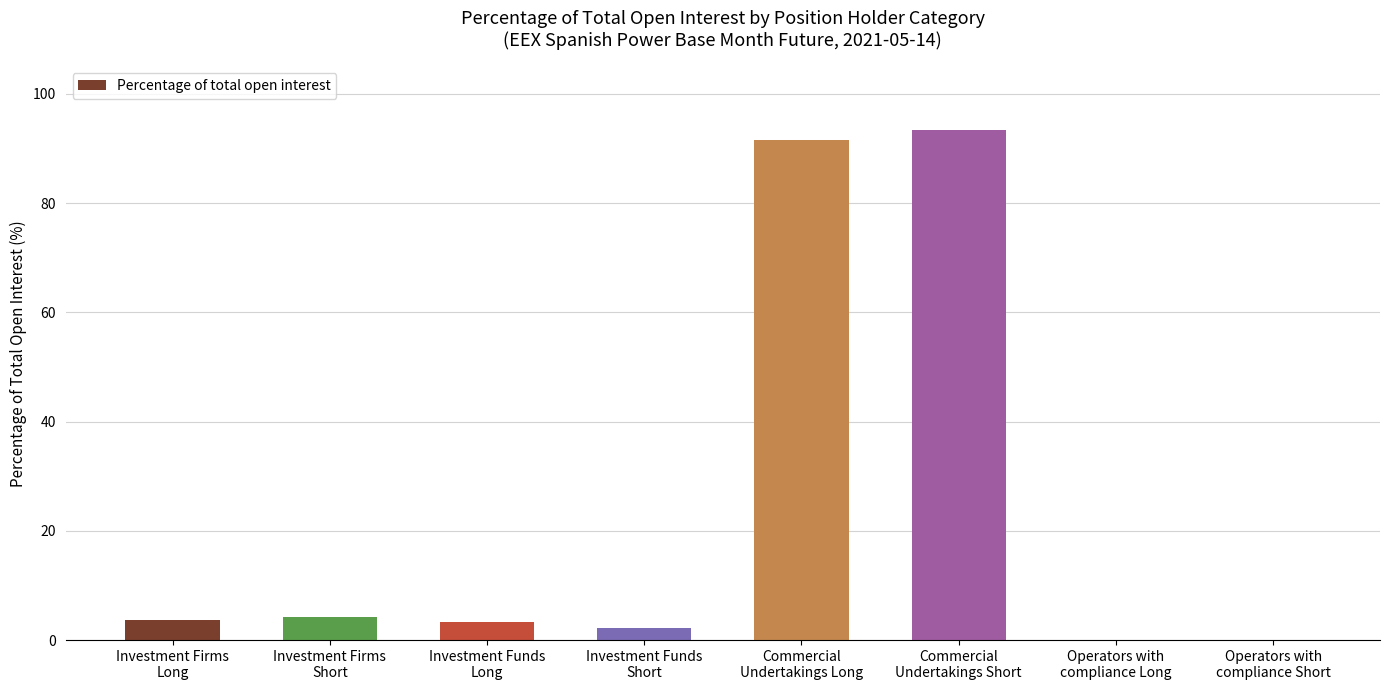

What value does the data have at Investment Firms
Short?

4.2